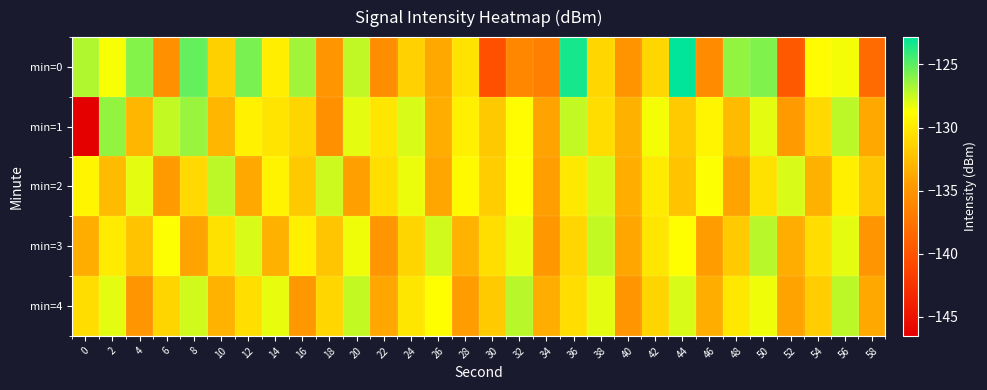

Rank the series by their average value, from lowest to highest.

min=3, min=1, min=4, min=0, min=2